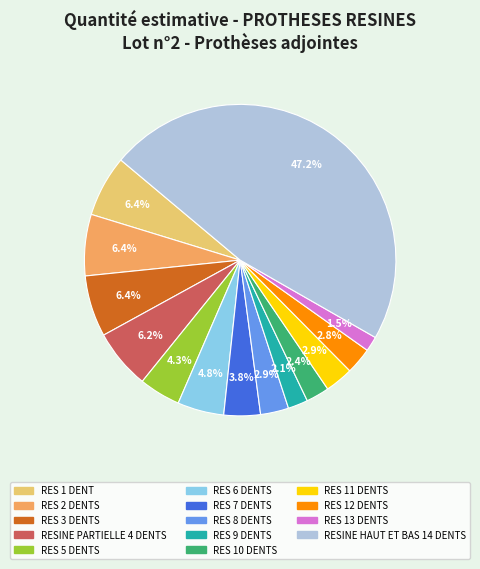

What is the ratio of the value at RES 8 DENTS to the value at RES 3 DENTS?

0.5